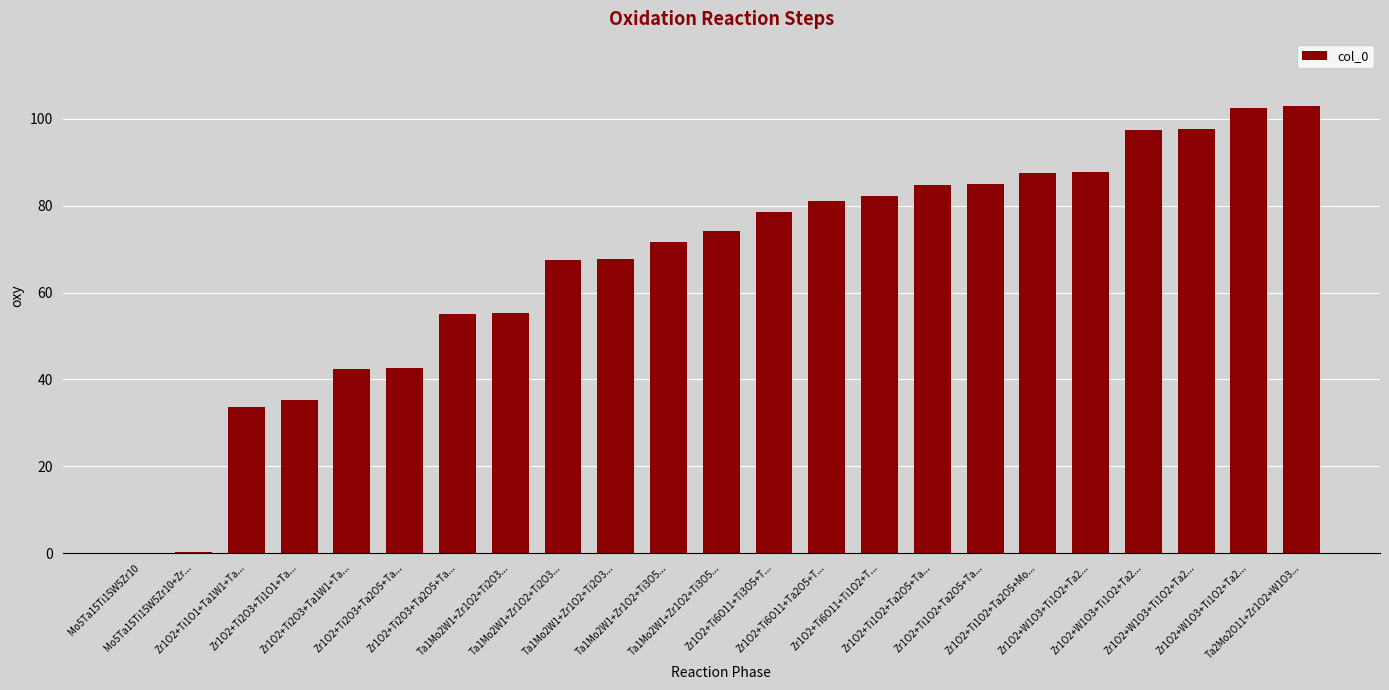

List the labels in order of value, largest first.

Ta2Mo2O11+Zr1O2+W1O3..., Zr1O2+W1O3+Ti1O2+Ta2..., Zr1O2+W1O3+Ti1O2+Ta2..., Zr1O2+W1O3+Ti1O2+Ta2..., Zr1O2+W1O3+Ti1O2+Ta2..., Zr1O2+Ti1O2+Ta2O5+Mo..., Zr1O2+Ti1O2+Ta2O5+Ta..., Zr1O2+Ti1O2+Ta2O5+Ta..., Zr1O2+Ti6O11+Ti1O2+T..., Zr1O2+Ti6O11+Ta2O5+T..., Zr1O2+Ti6O11+Ti3O5+T..., Ta1Mo2W1+Zr1O2+Ti3O5..., Ta1Mo2W1+Zr1O2+Ti3O5..., Ta1Mo2W1+Zr1O2+Ti2O3..., Ta1Mo2W1+Zr1O2+Ti2O3..., Ta1Mo2W1+Zr1O2+Ti2O3..., Zr1O2+Ti2O3+Ta2O5+Ta..., Zr1O2+Ti2O3+Ta2O5+Ta..., Zr1O2+Ti2O3+Ta1W1+Ta..., Zr1O2+Ti2O3+Ti1O1+Ta..., Zr1O2+Ti1O1+Ta1W1+Ta..., Mo5Ta15Ti15W5Zr10+Zr..., Mo5Ta15Ti15W5Zr10